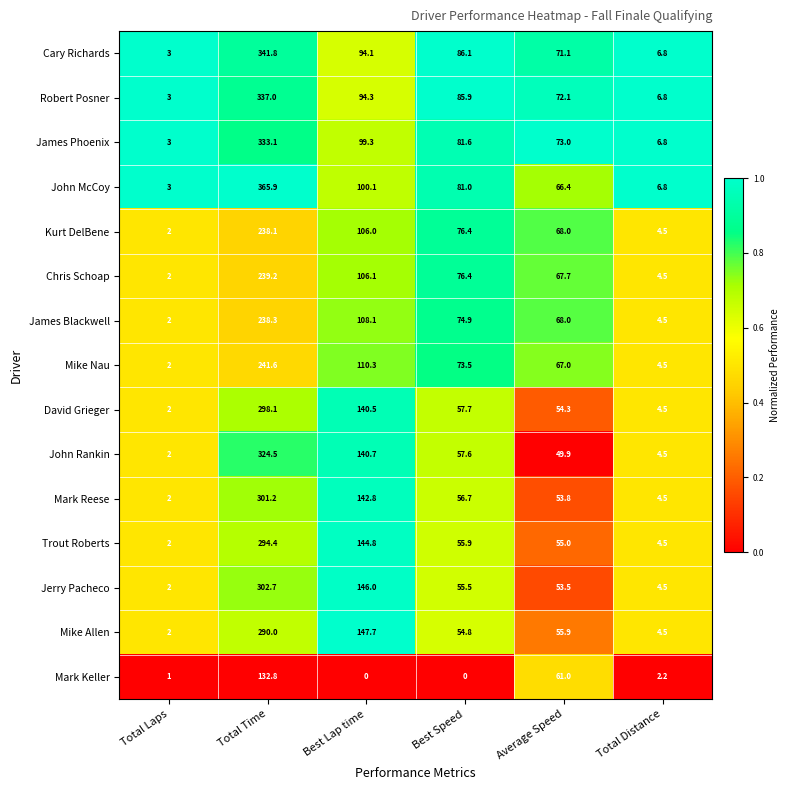

At which label is Jerry Pacheco closest to 152?

Best Lap time